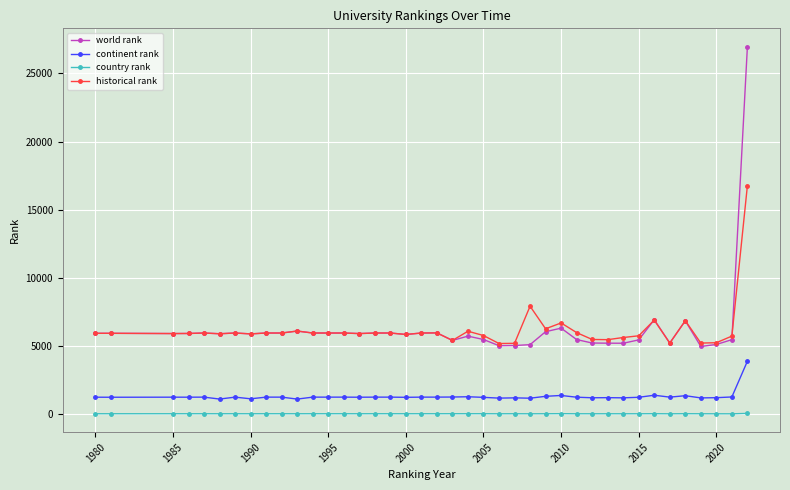

True or false: country rank has more than 1 interior local peaks.

True